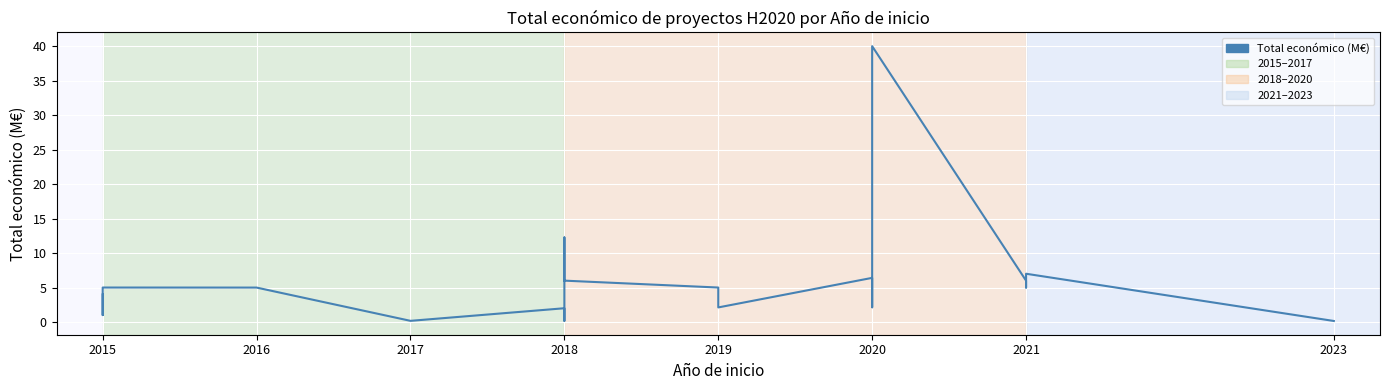

Is it true that the value at 2021 is 5.0?

True